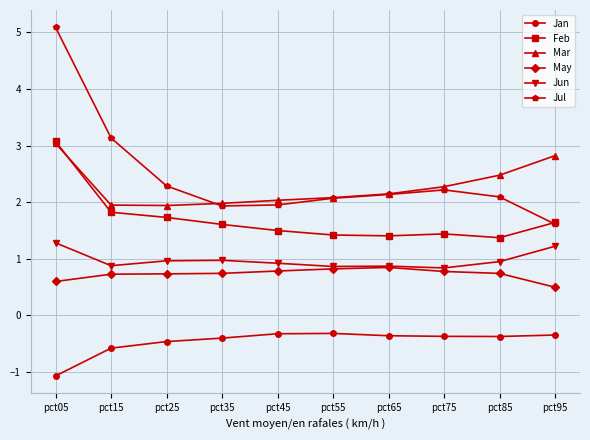

Count the Feb values in the range 1 to 2.

9